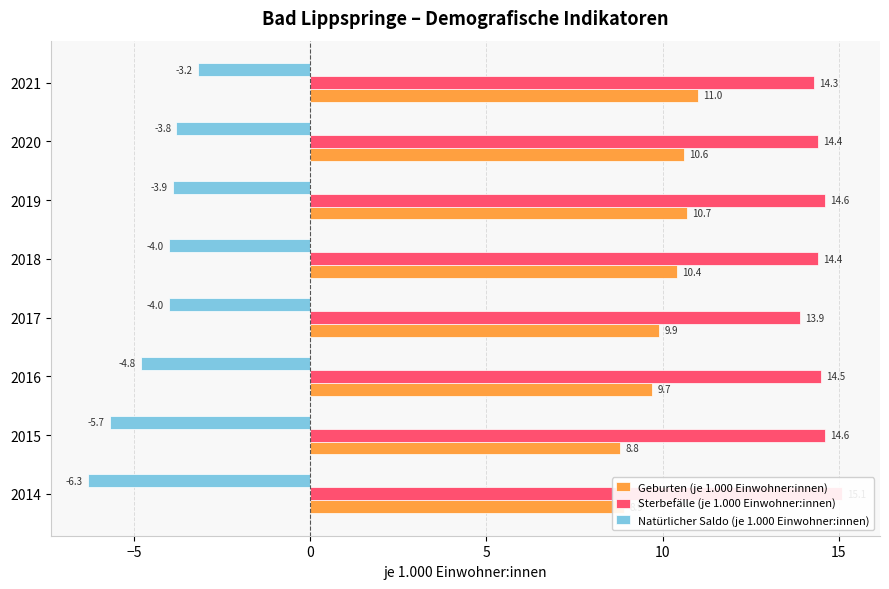

Rank the series by their average value, from highest to lowest.

Sterbefälle (je 1.000 Einwohner:innen), Geburten (je 1.000 Einwohner:innen), Natürlicher Saldo (je 1.000 Einwohner:innen)